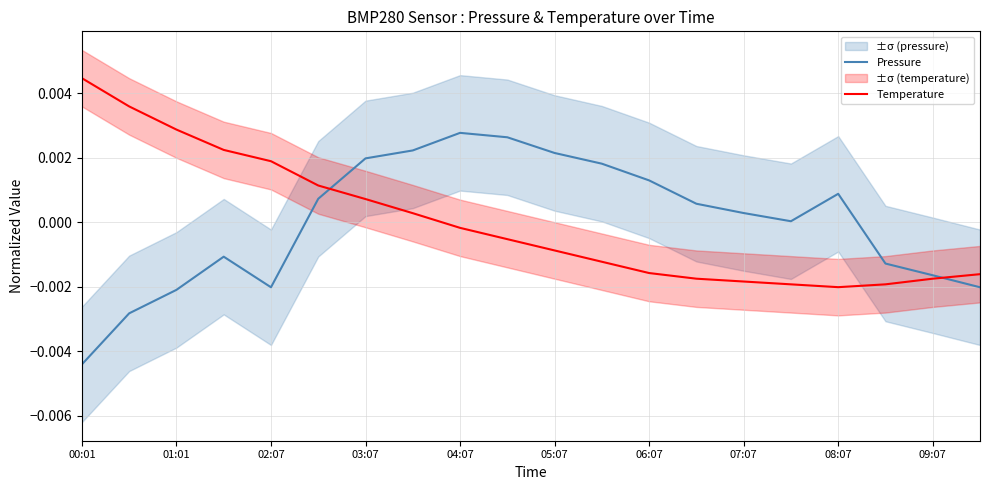

At which category does Pressure reach its first local valley?

02:07